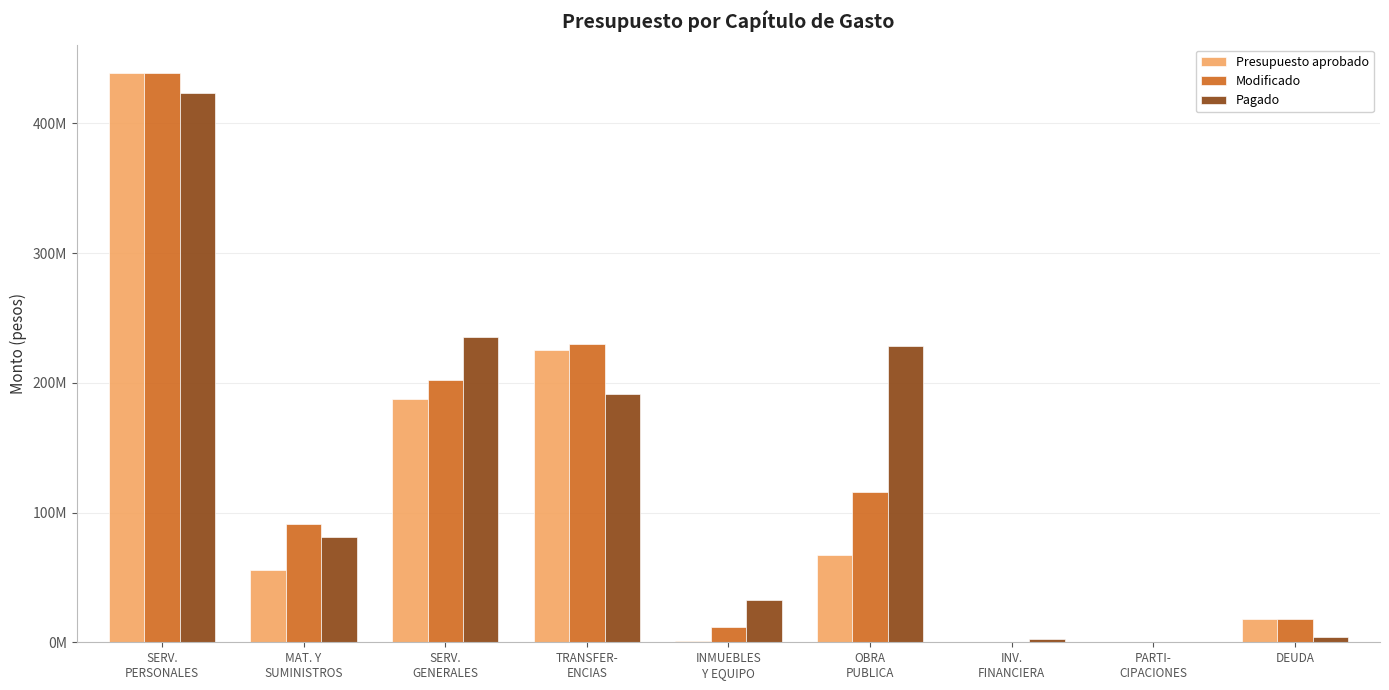

What are all the series names shown in the legend?

Presupuesto aprobado, Modificado, Pagado